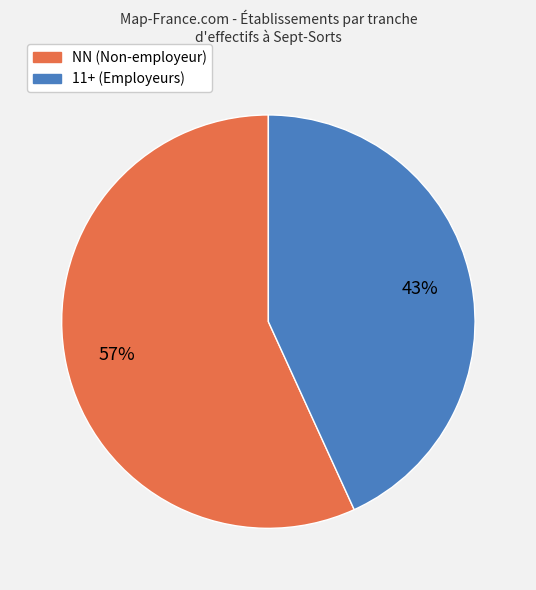

To the nearest percent, what is the average slice percentage?

50%